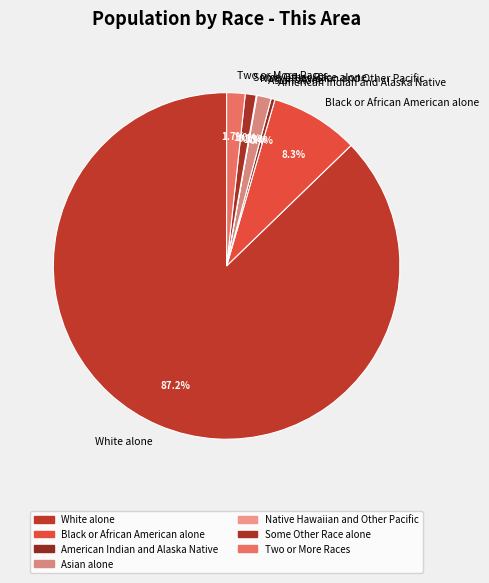

Which has a higher value, Black or African American alone or Asian alone?

Black or African American alone